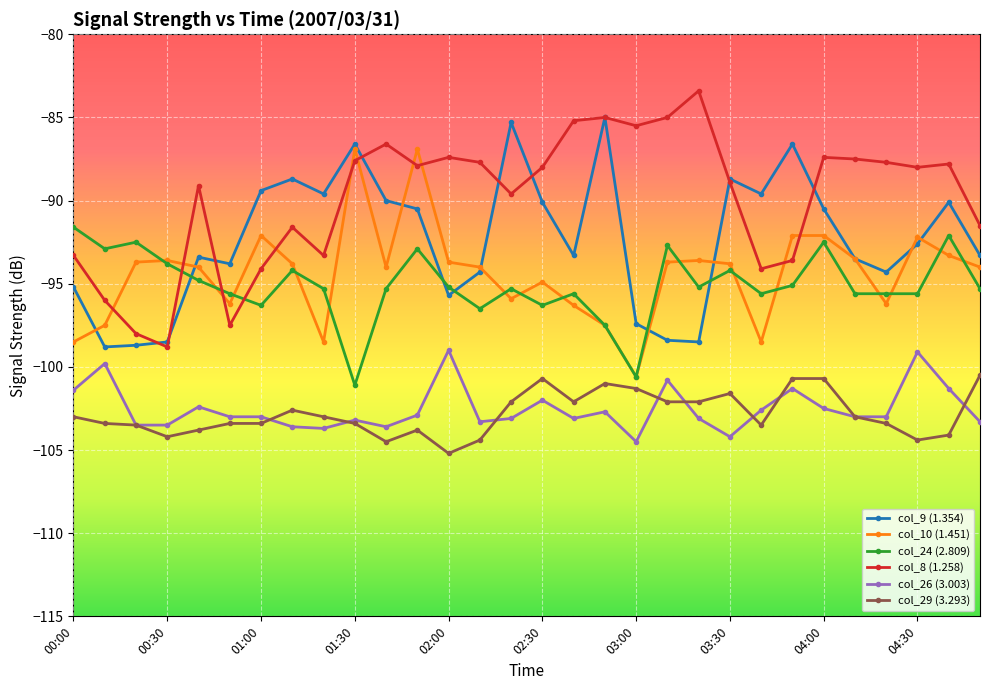

What is the value of the col_8 (1.258) point at the 17th from the left?

-85.2